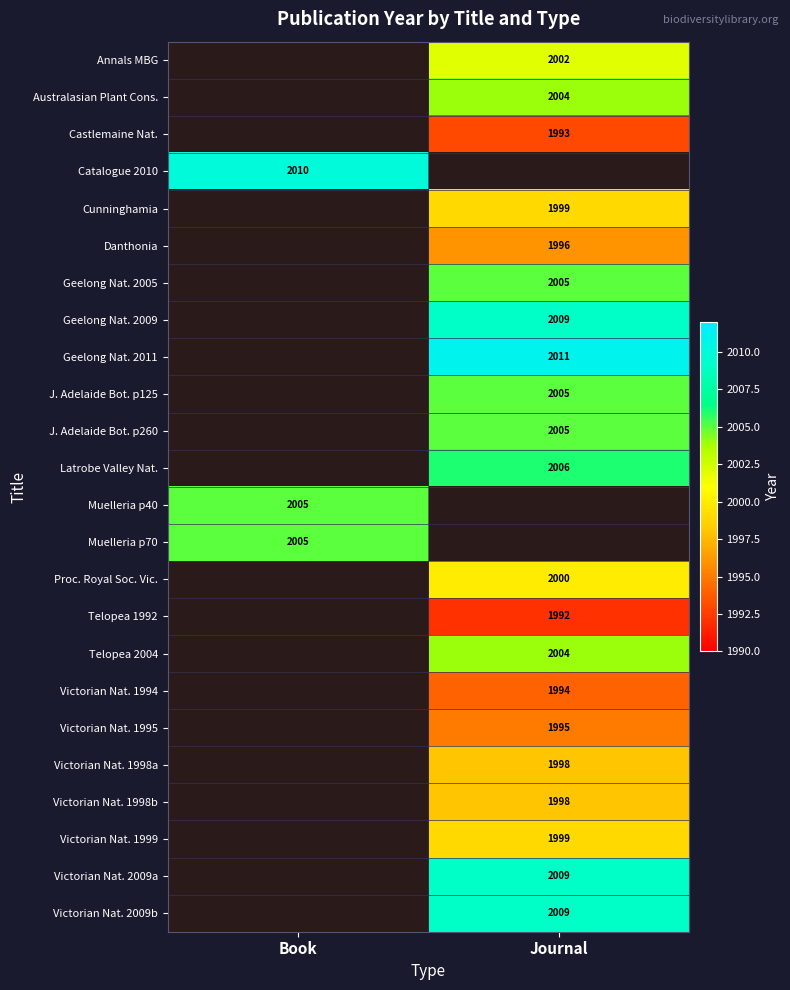

The Cunninghamia series shows 1999 at Journal. True or false?

True